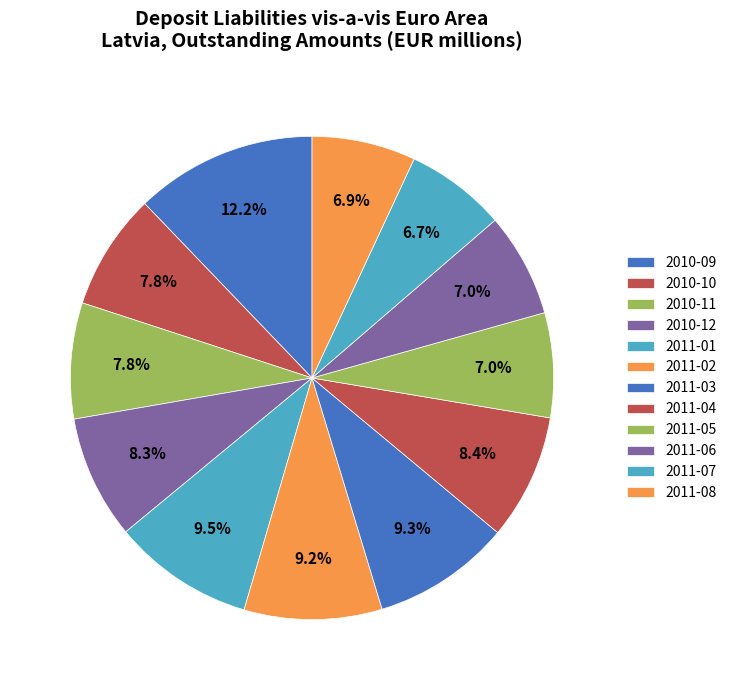

Does 2011-02 represent more than half of the total?

No